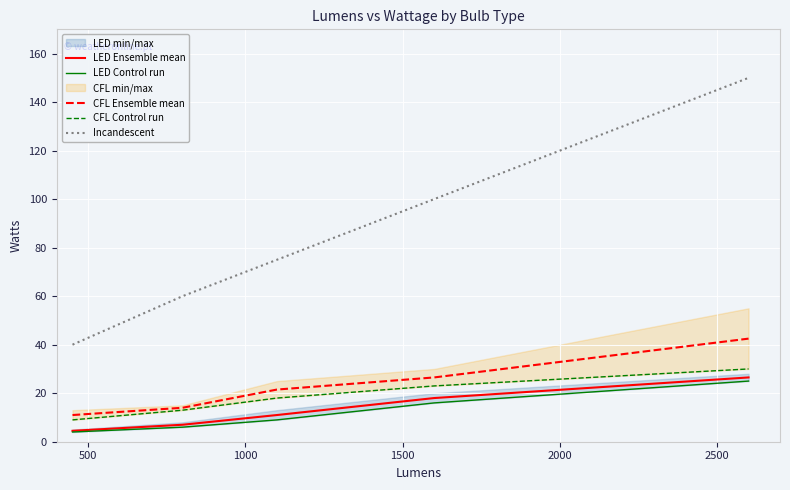

True or false: Incandescent and CFL Ensemble mean cross at least once.

False